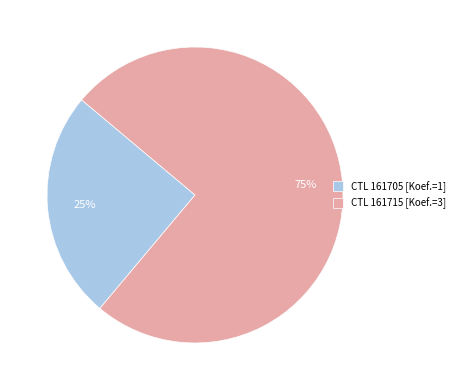

Between CTL 161715 [Koef.=3] and CTL 161705 [Koef.=1], which is larger?

CTL 161715 [Koef.=3]